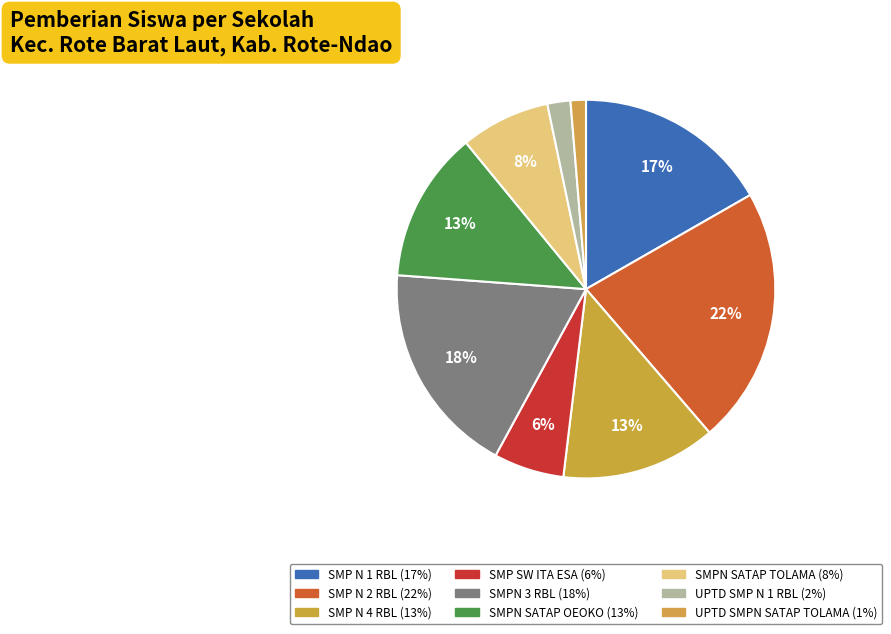

Count the number of slices in the pie.

9